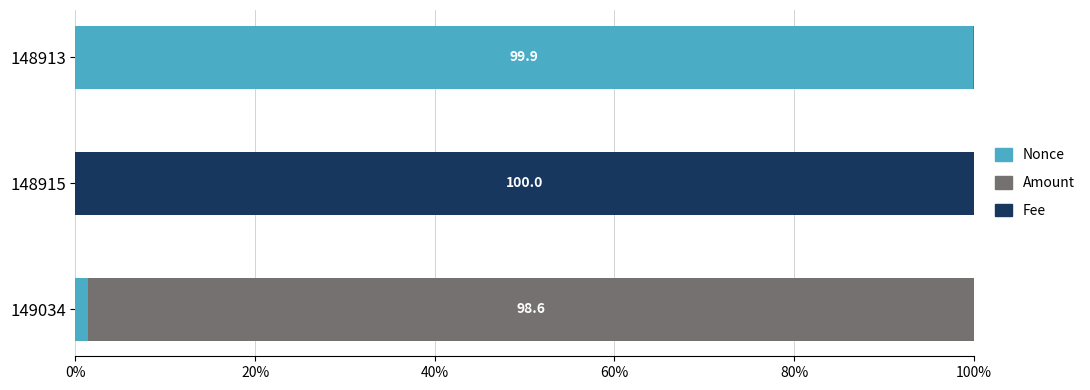

What is the total value across all series at 148915?

100.0